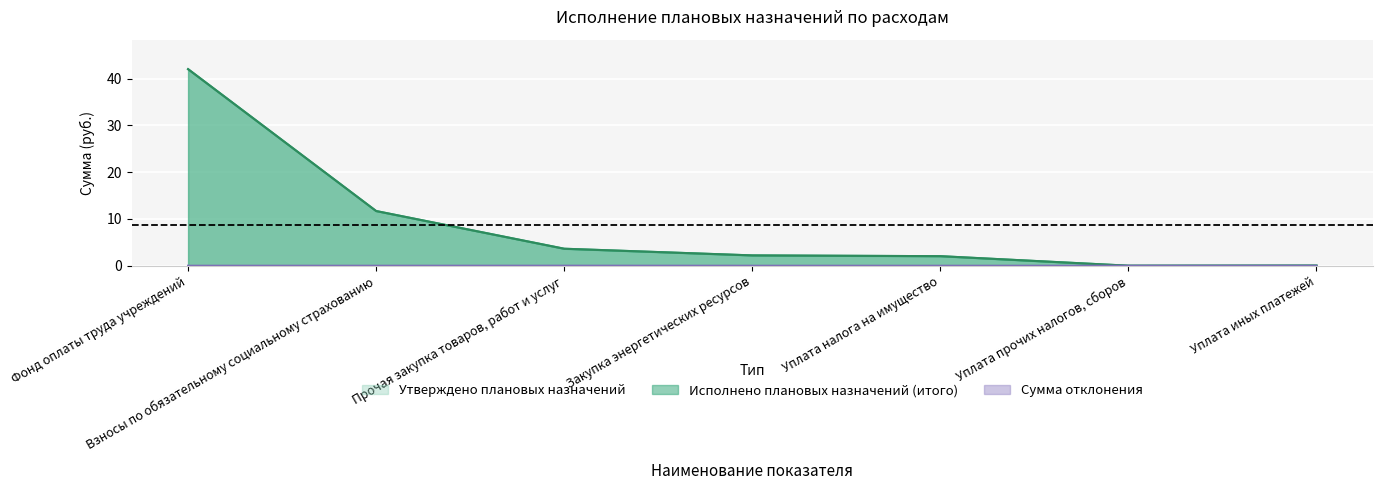

What is the label of the 4th point from the left?

Закупка энергетических ресурсов